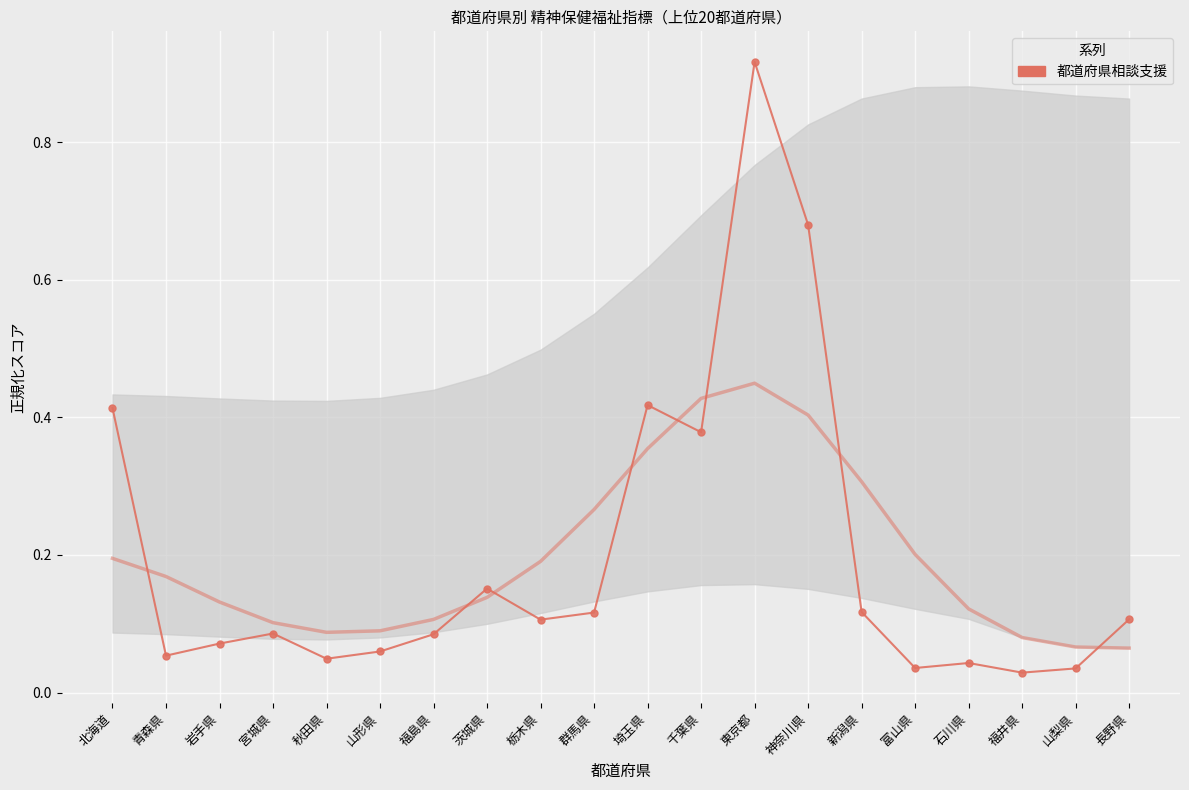

What is the maximum value shown in the chart?

0.9